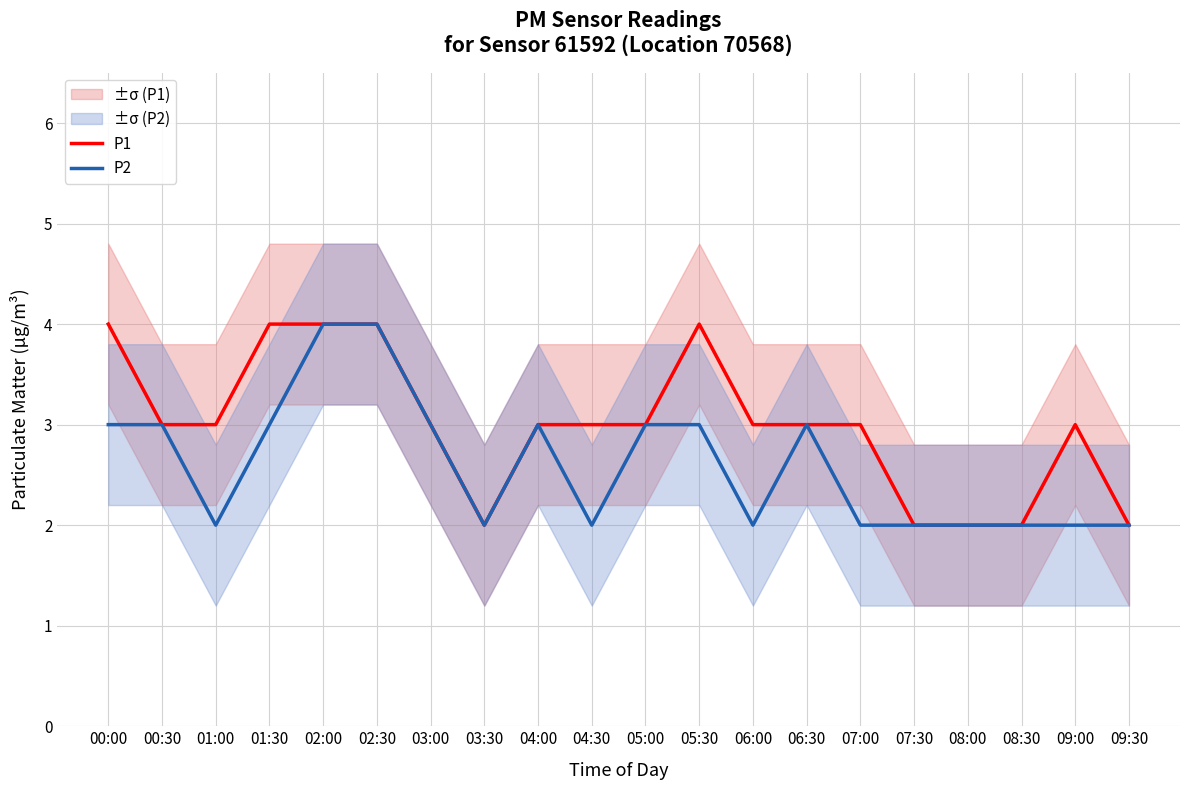

What is the sum of all P1 values?

60